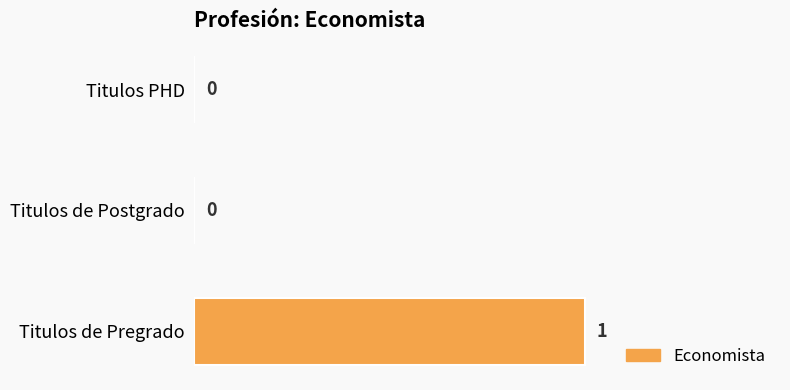

True or false: the data shows 2 at Titulos de Pregrado.

False